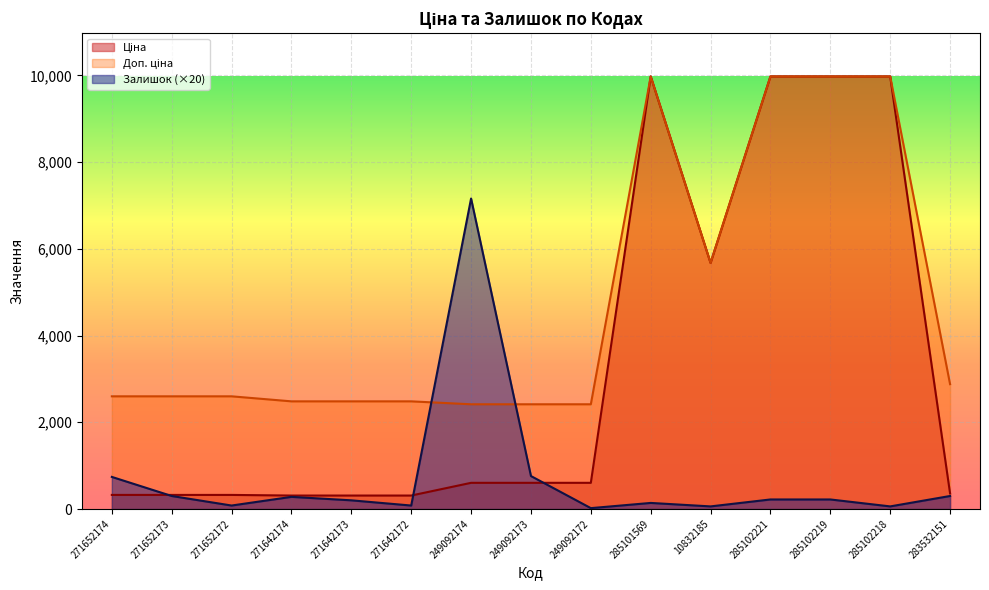

Where is the first local minimum for Залишок?

271652172